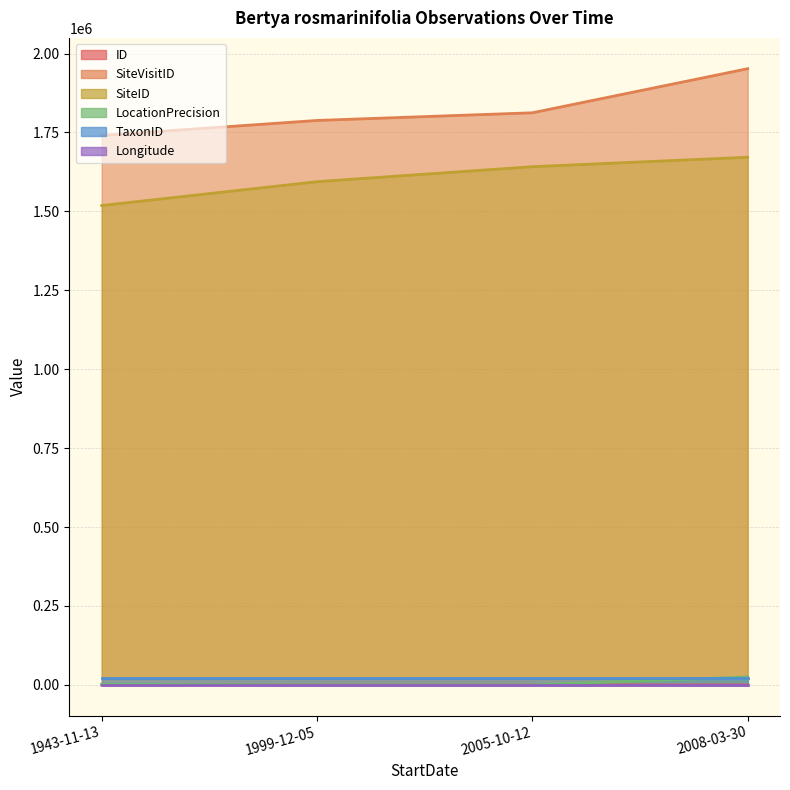

True or false: ID and SiteVisitID cross at least once.

False